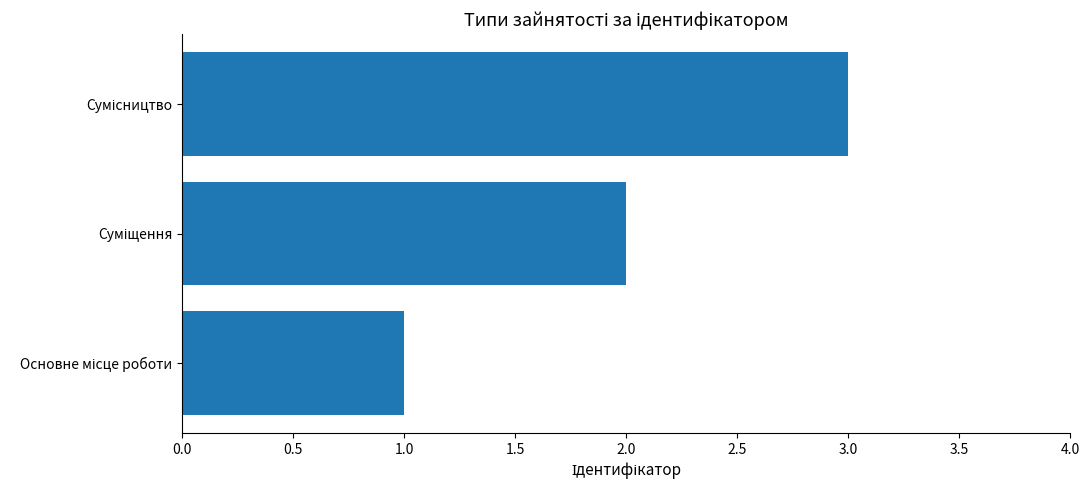

What is the sum of all values?

6